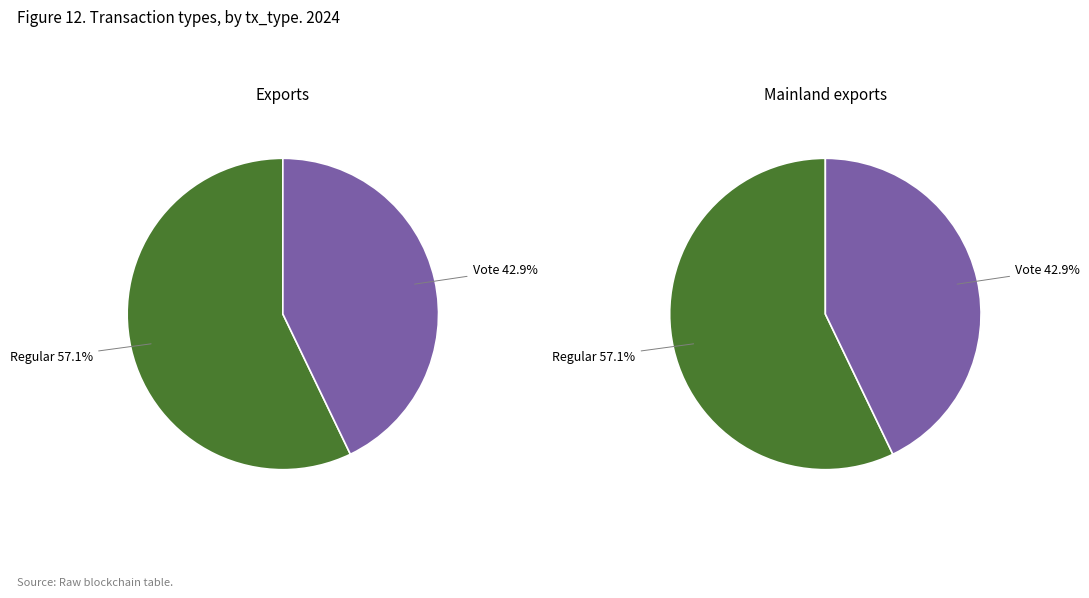

To the nearest percent, what is the difference between the Regular and Vote slice percentages?

14%